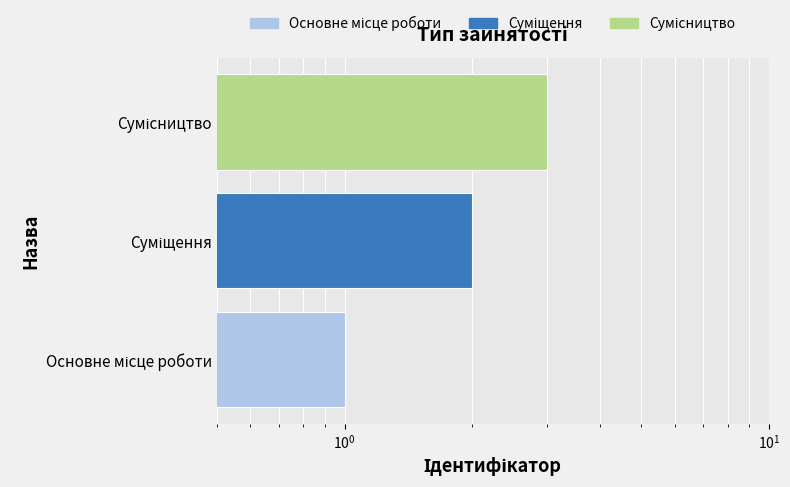

The value at Сумісництво is 1. True or false?

False